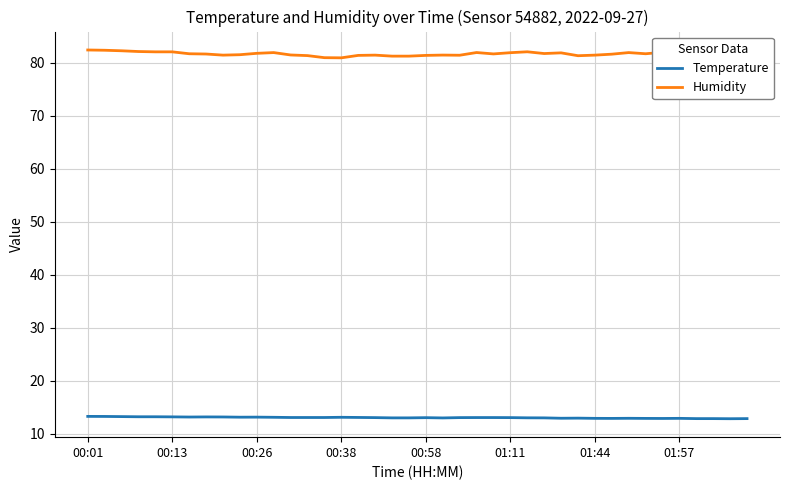

True or false: Humidity and Temperature intersect in this chart.

False